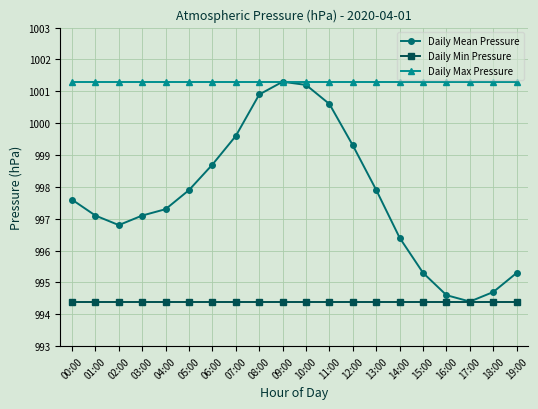

Does the chart have visible grid lines?

Yes